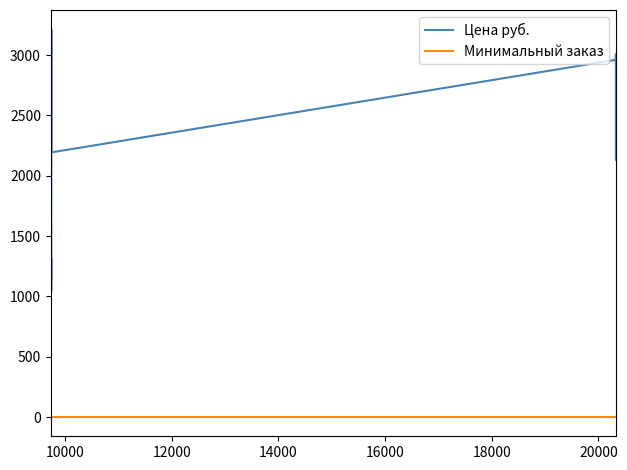

What is the smallest value displayed?

1.0